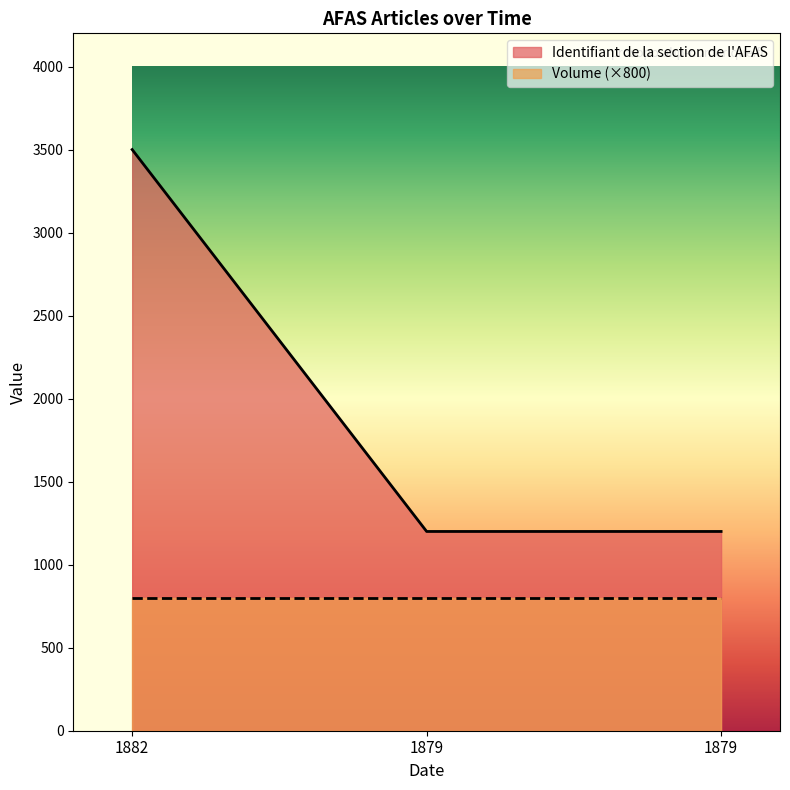

How many categories are shown in the chart?

3